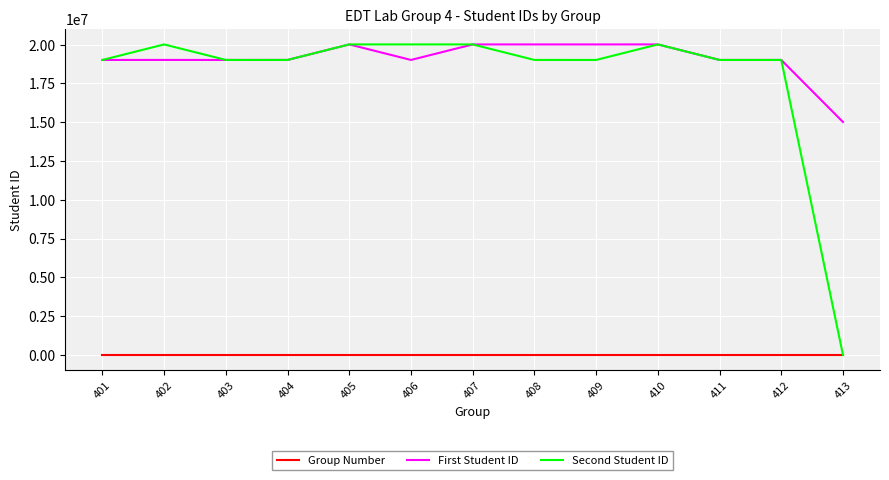

Which series has the largest total across all categories?

First Student ID